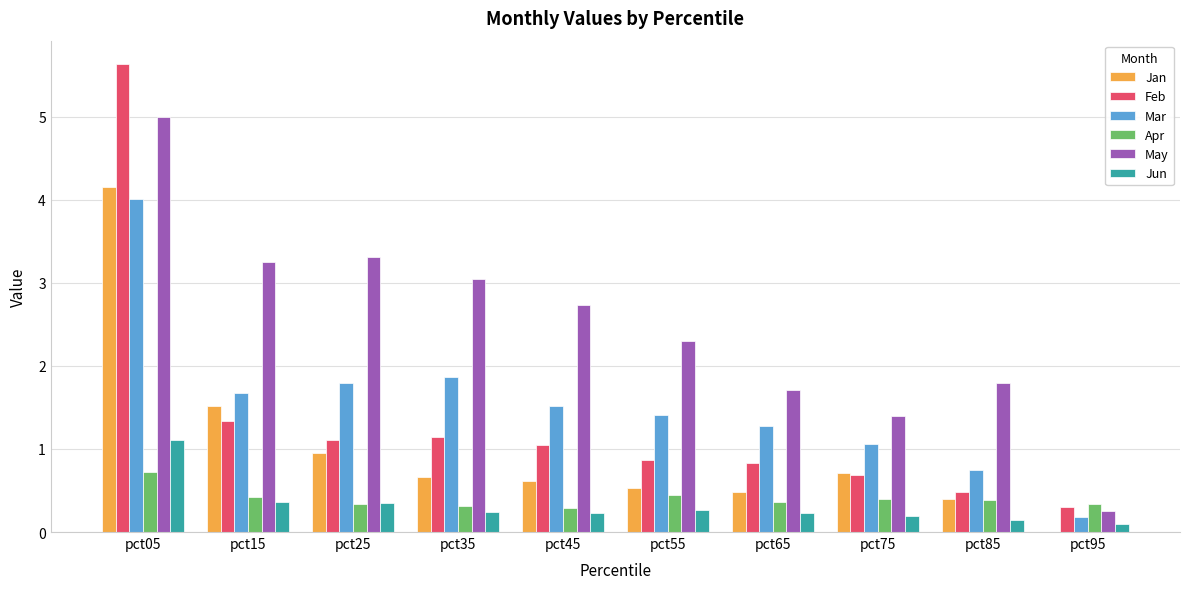

How many groups of bars are there?

10